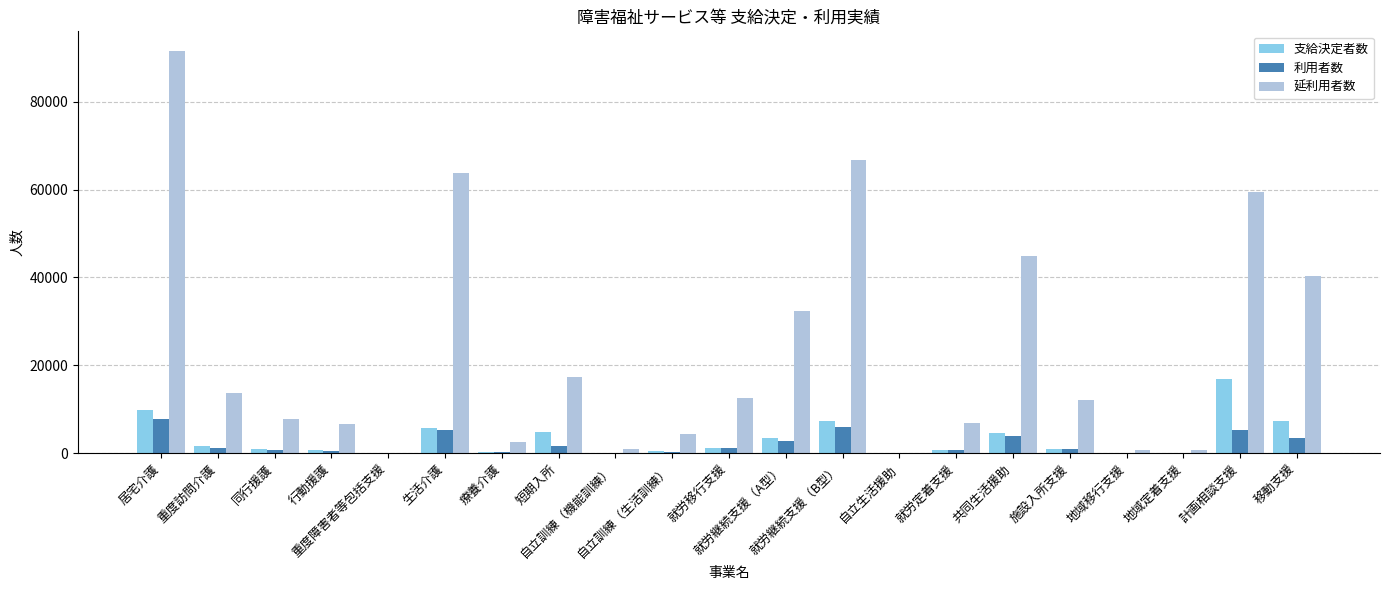

Which series has the largest total across all categories?

延利用者数